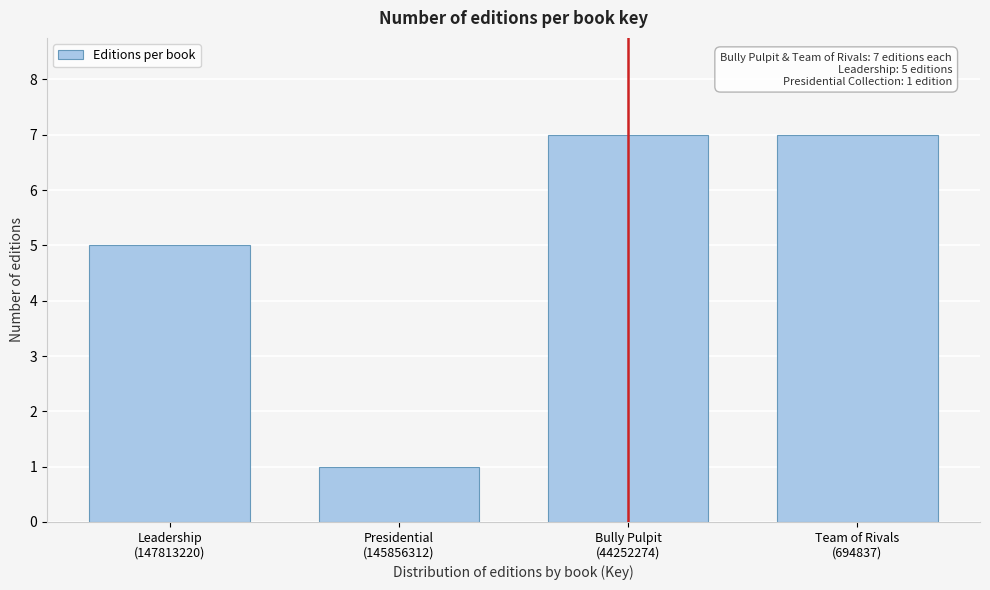

Reading left to right, what are all the values shown in this chart?

5	1	7	7